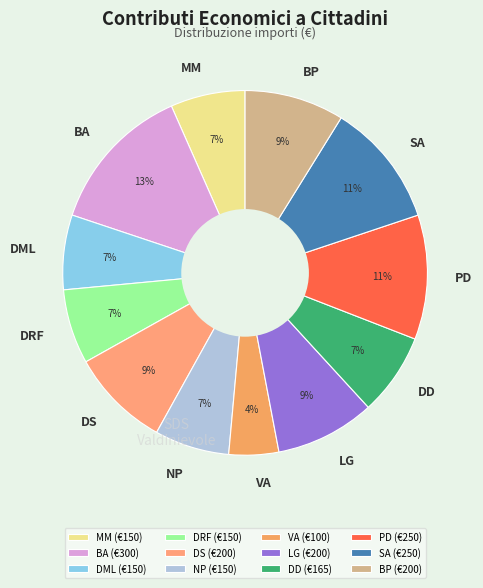

Combined, do DML and PD account for over 50%?

No